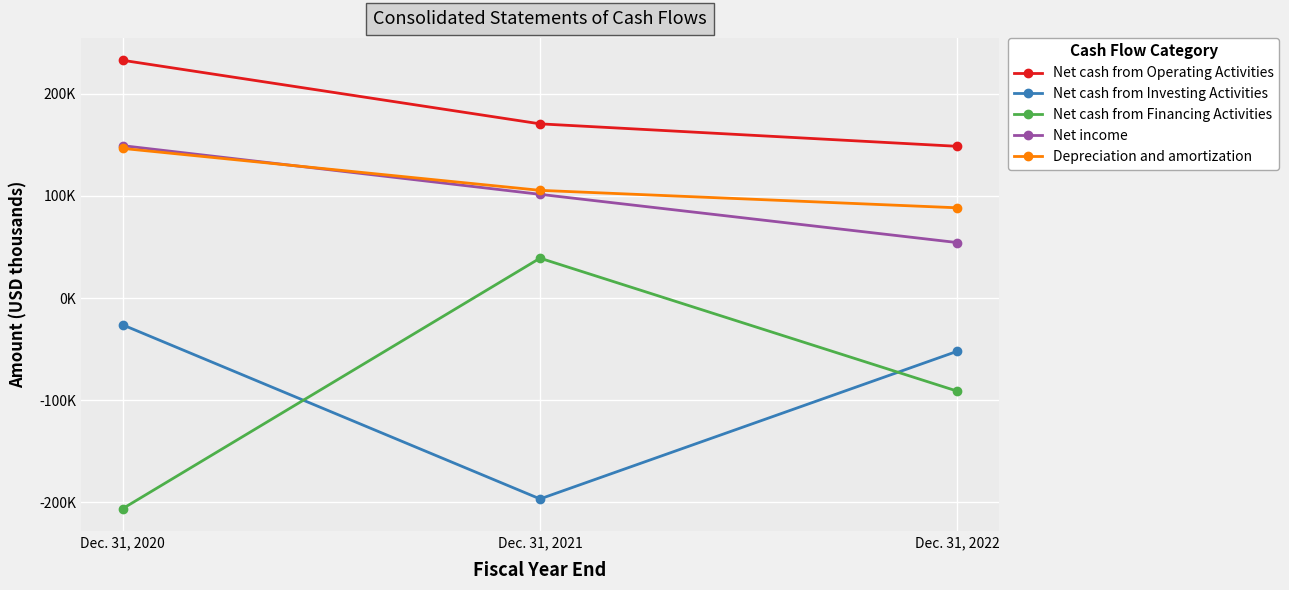

What is the spread (max minus min) of values at Dec. 31, 2022?

239670